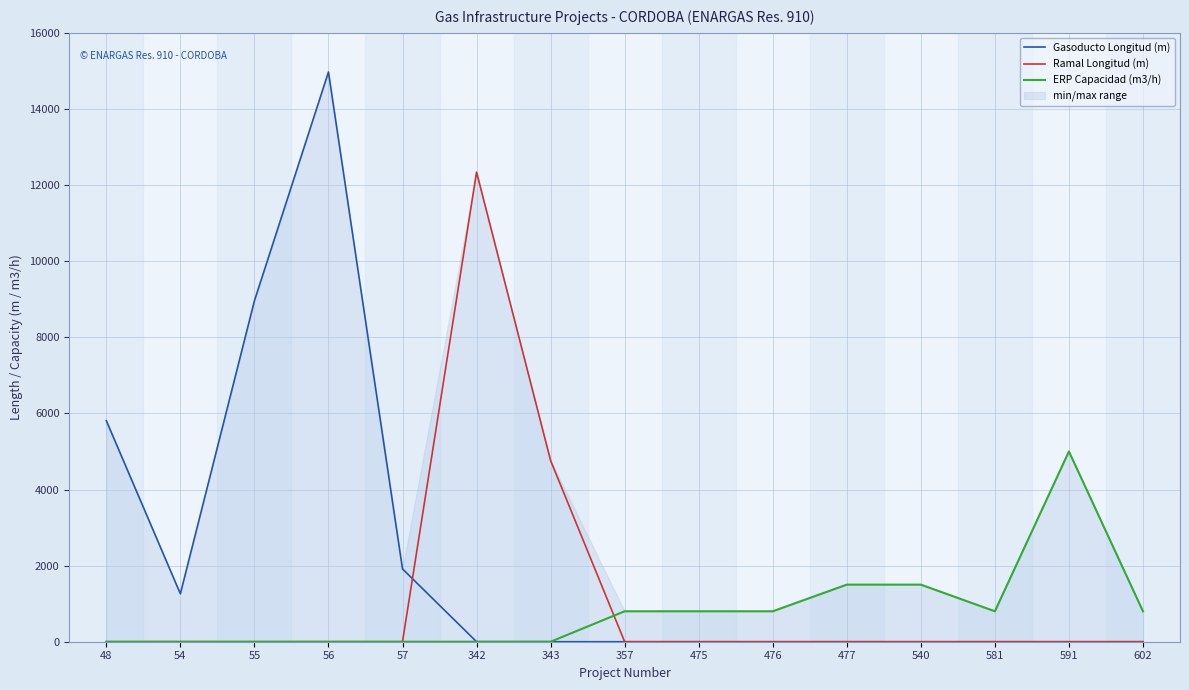

True or false: Gasoducto Longitud (m) and ERP Capacidad (m3/h) intersect in this chart.

False